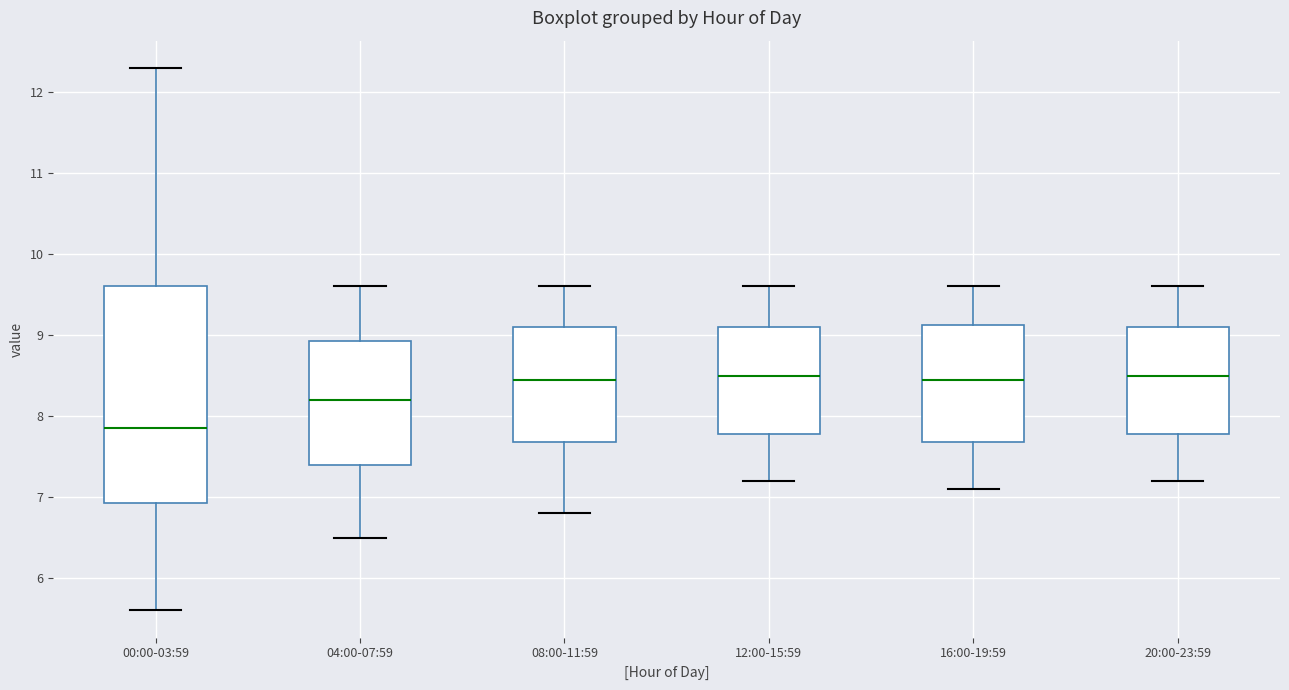

Reading left to right, read every box against the y-axis: the position of its median line, the range the box covers, and the ends of its whiskers. The values are not printed on the chart, so give them approximately, as read against the axis.

00:00-03:59: median 7.9, box 6.9 to 9.6, whiskers 5.6 to 12.3
04:00-07:59: median 8.2, box 7.4 to 8.9, whiskers 6.5 to 9.6
08:00-11:59: median 8.5, box 7.7 to 9.1, whiskers 6.8 to 9.6
12:00-15:59: median 8.5, box 7.8 to 9.1, whiskers 7.2 to 9.6
16:00-19:59: median 8.5, box 7.7 to 9.1, whiskers 7.1 to 9.6
20:00-23:59: median 8.5, box 7.8 to 9.1, whiskers 7.2 to 9.6